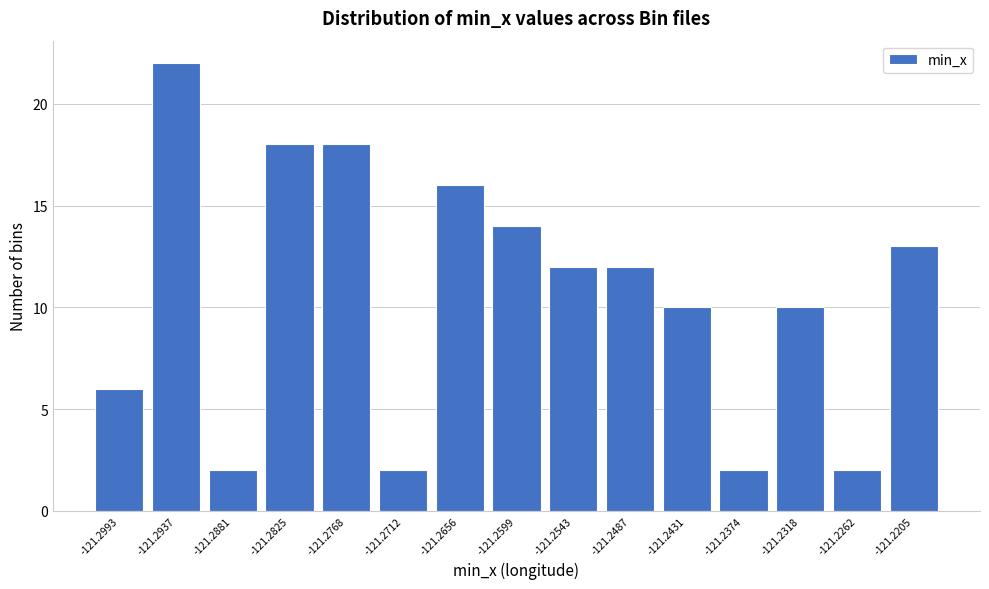

Reading right to left, transcribe all the data shown in this chart.

-121.2205=13	-121.2262=2	-121.2318=10	-121.2374=2	-121.2431=10	-121.2487=12	-121.2543=12	-121.2599=14	-121.2656=16	-121.2712=2	-121.2768=18	-121.2825=18	-121.2881=2	-121.2937=22	-121.2993=6